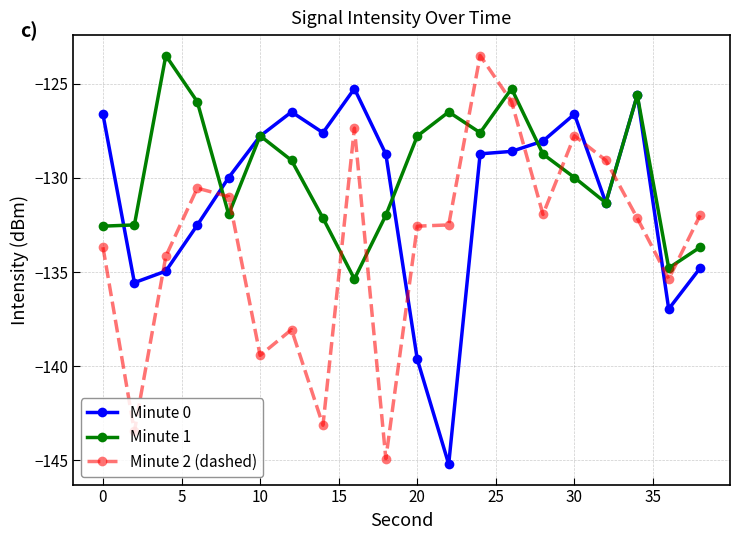

True or false: Minute 2 (dashed) has more than 2 interior local peaks.

True